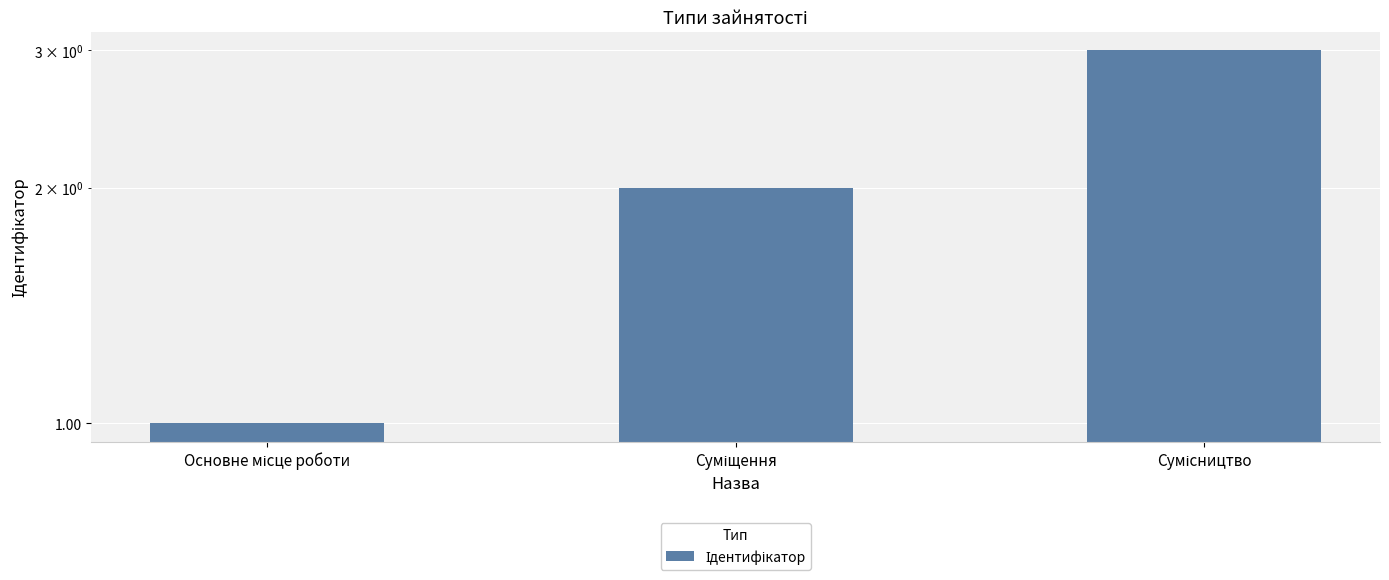

What is the difference between the maximum and second lowest values?

1